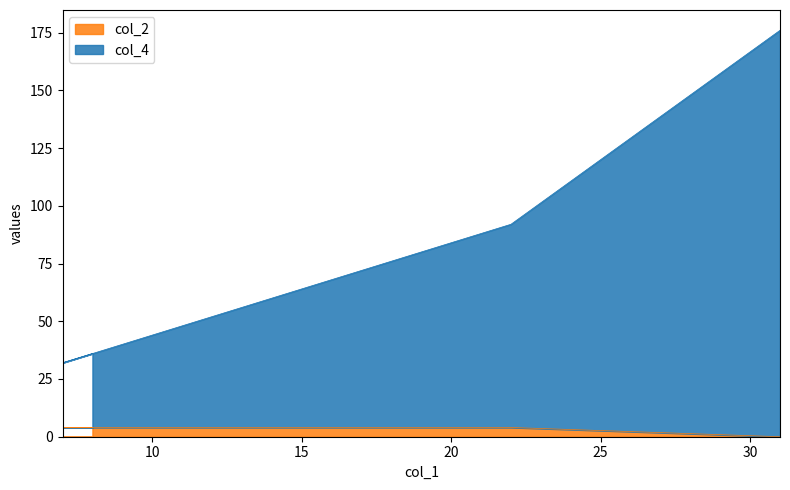

What is the difference between the maximum and minimum values in the col_2 series?

4